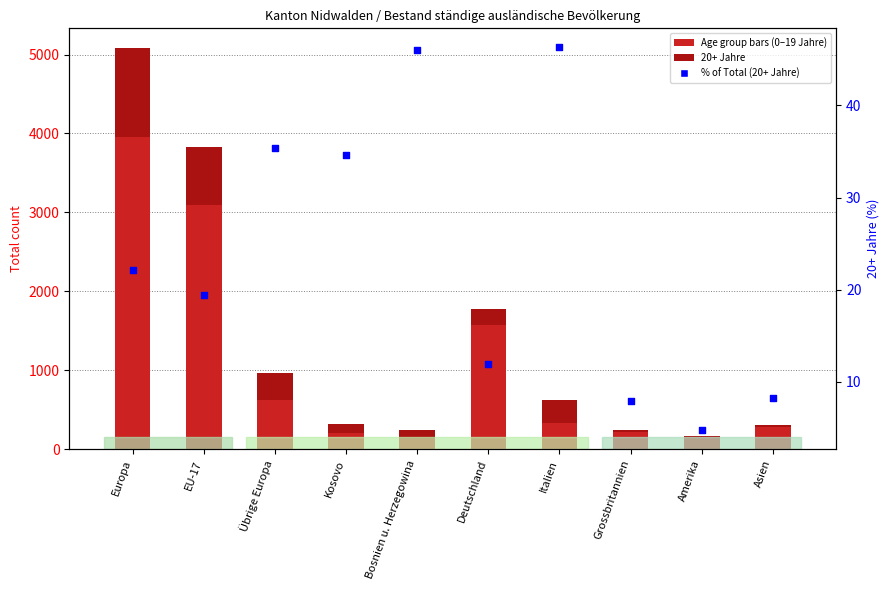

Which series has the largest Y range (max minus min)?

0 bis 4 Jahre